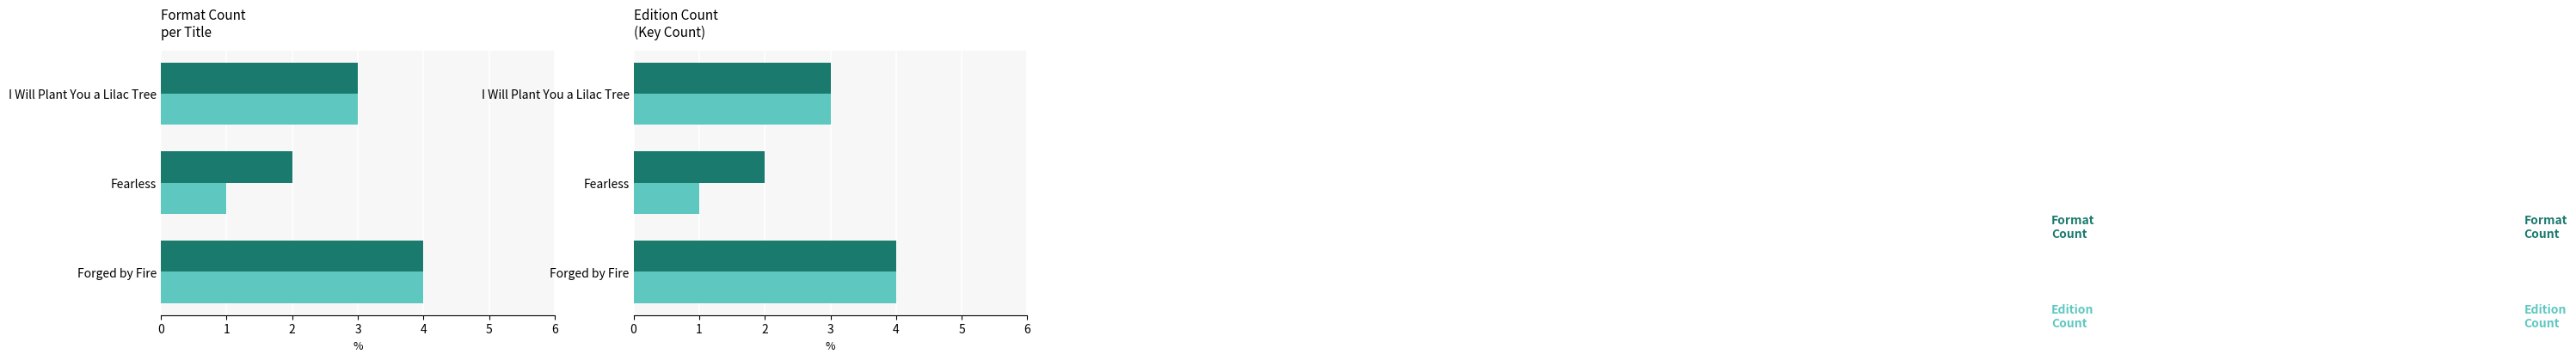

List the series in order of their peak value, lowest first.

Format Count, Edition Count